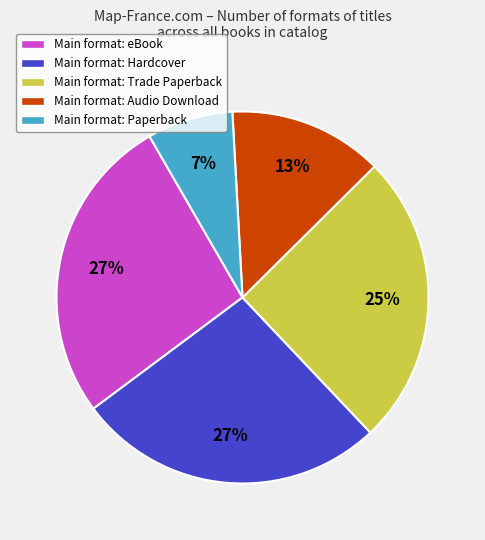

What is the ratio of the value at Main format: Hardcover to the value at Main format: eBook?

1.0